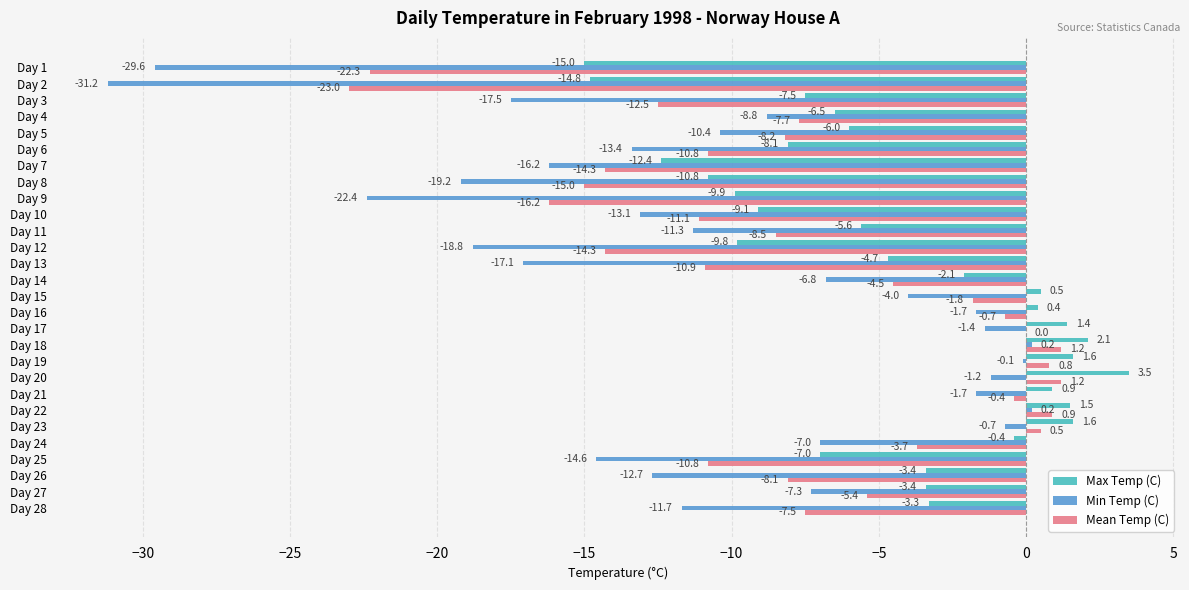

What is the greatest value displayed?

3.5